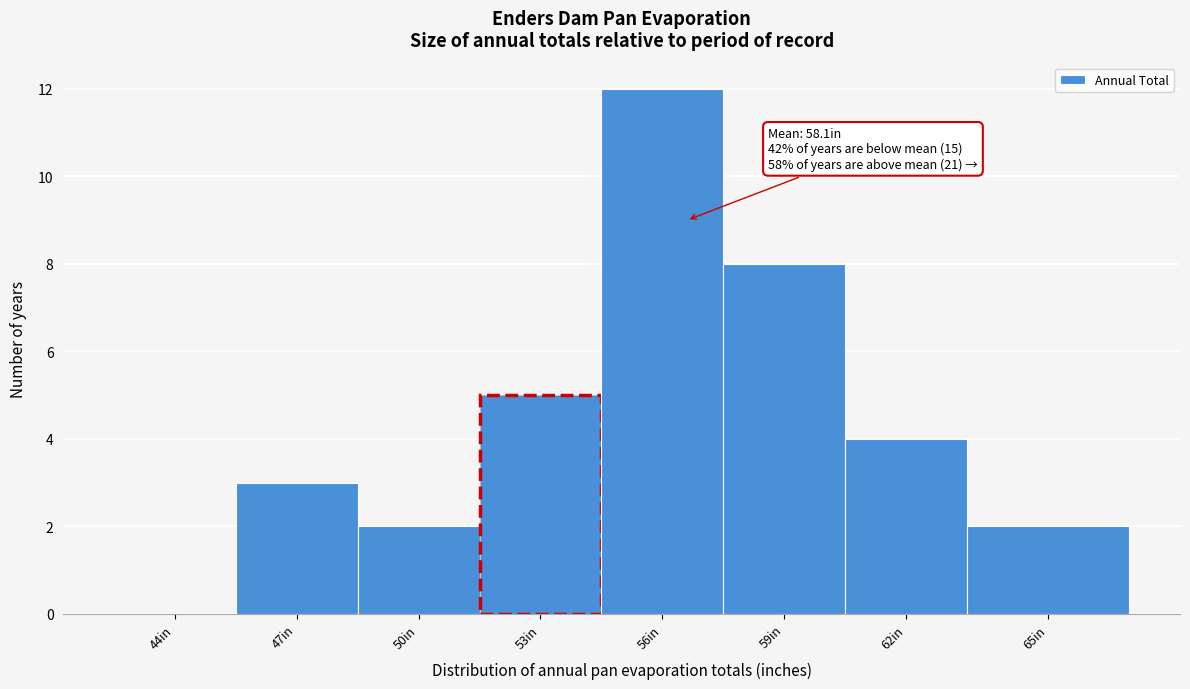

Reading left to right, what are all the values shown in this chart?

44in=0	47in=3	50in=2	53in=5	56in=12	59in=8	62in=4	65in=2